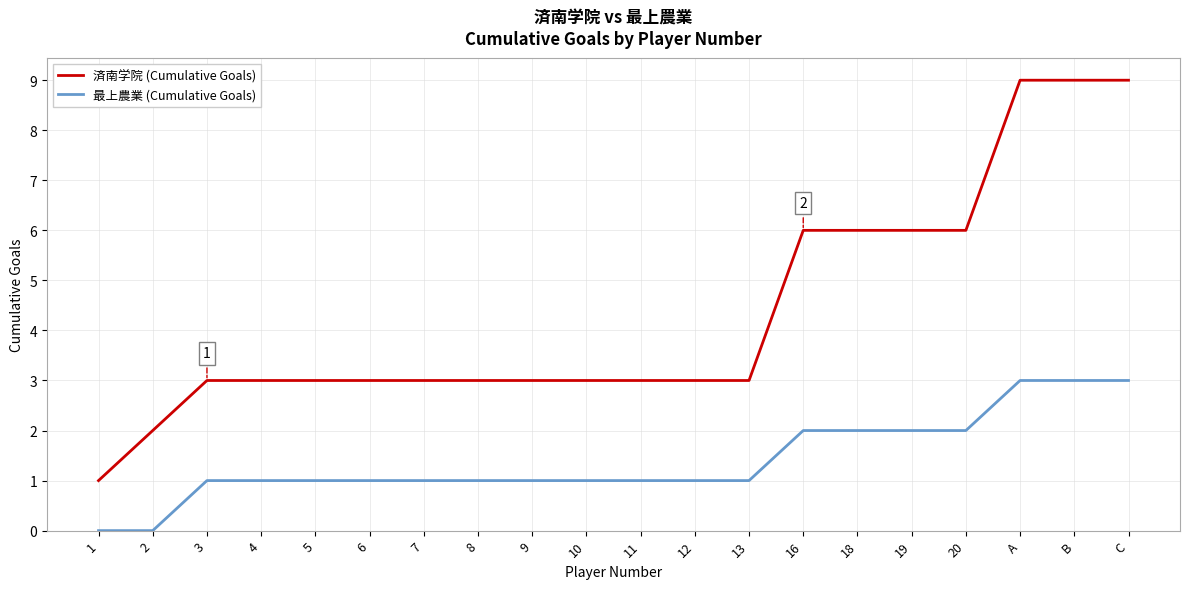

Which series changed the most between 4 and 20?

済南学院 (Cumulative Goals)